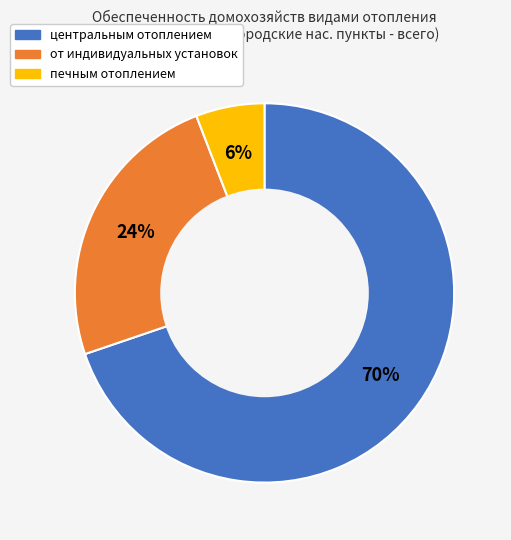

To the nearest percent, what is the combined percentage of печным отоплением and центральным отоплением?

76%